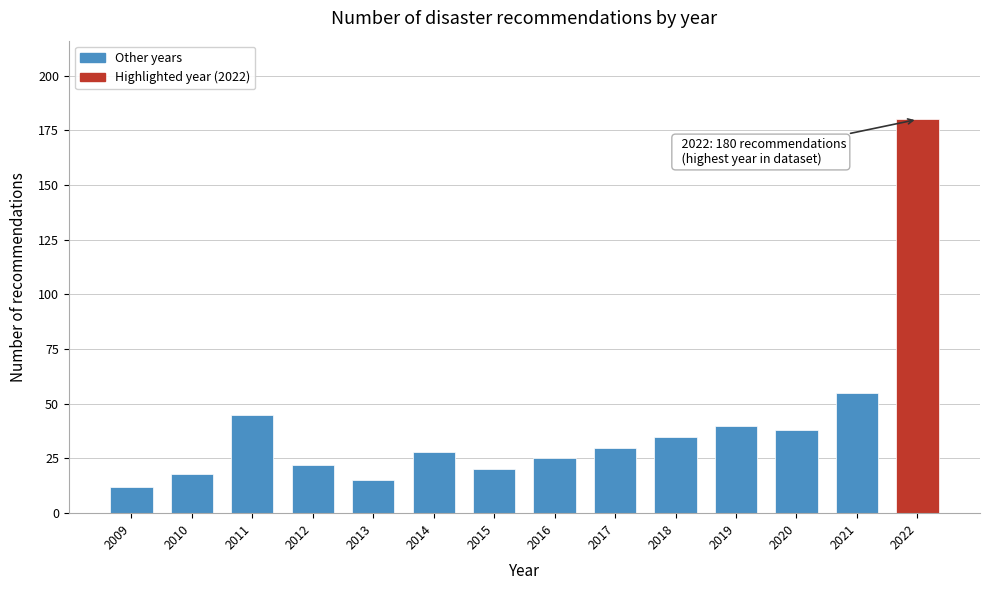

Reading right to left, what are all the values shown in this chart?

2022=180	2021=55	2020=38	2019=40	2018=35	2017=30	2016=25	2015=20	2014=28	2013=15	2012=22	2011=45	2010=18	2009=12